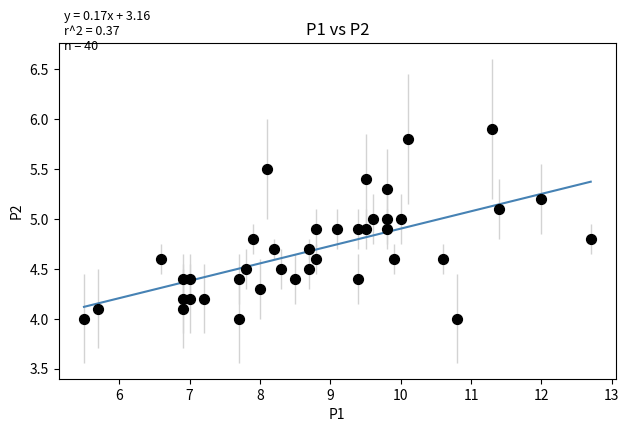

What is the range of X values (max minus min)?

7.2